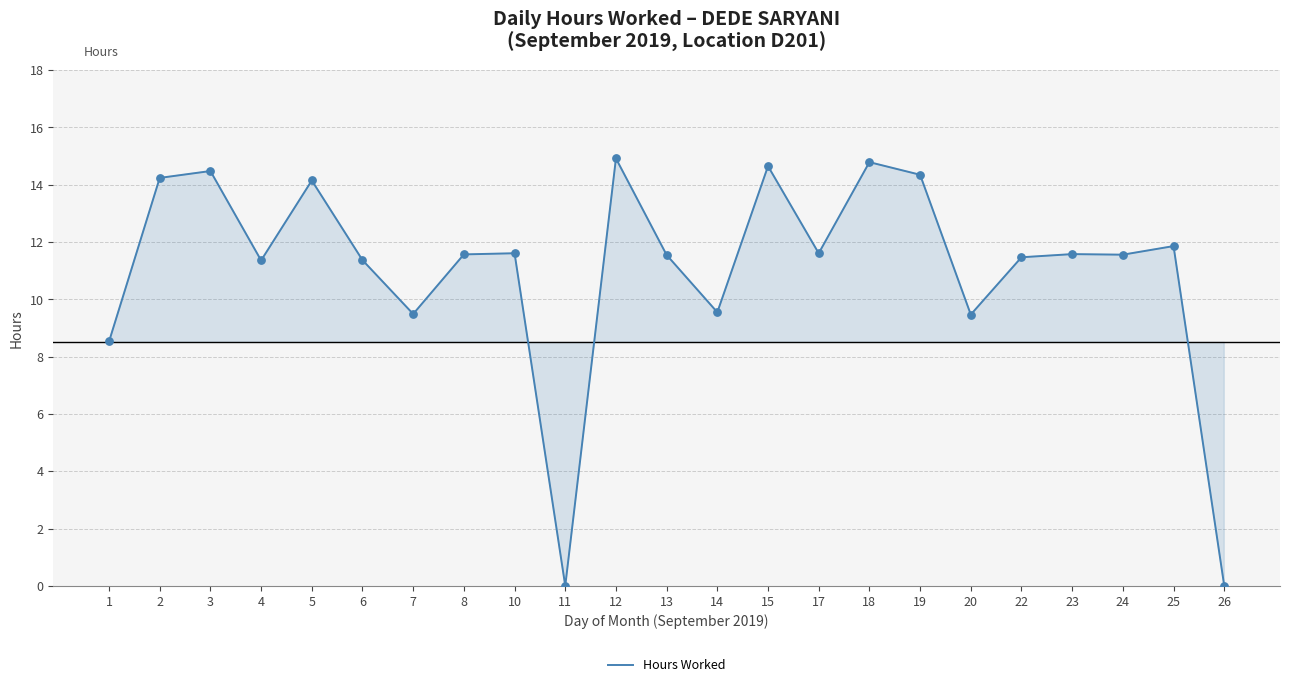

Between 18 and 1, which is larger?

18